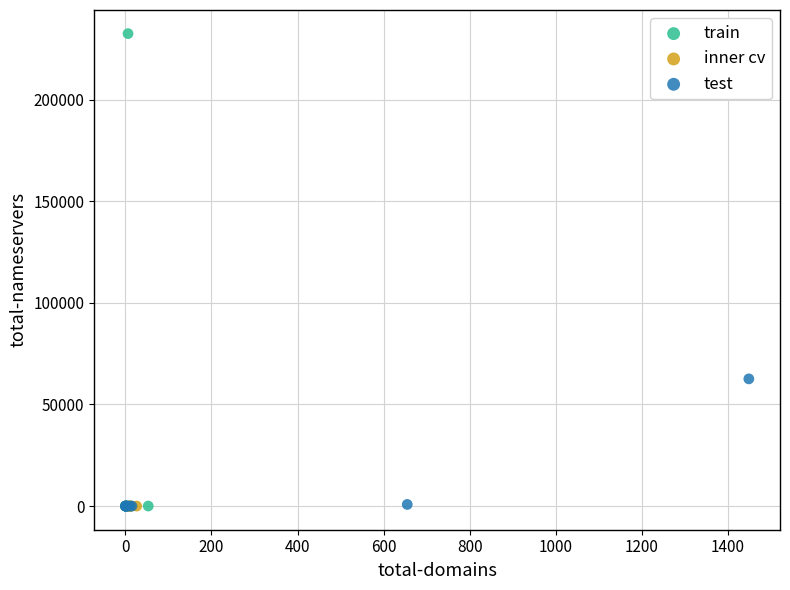

Which series contains the highest Y value?

train